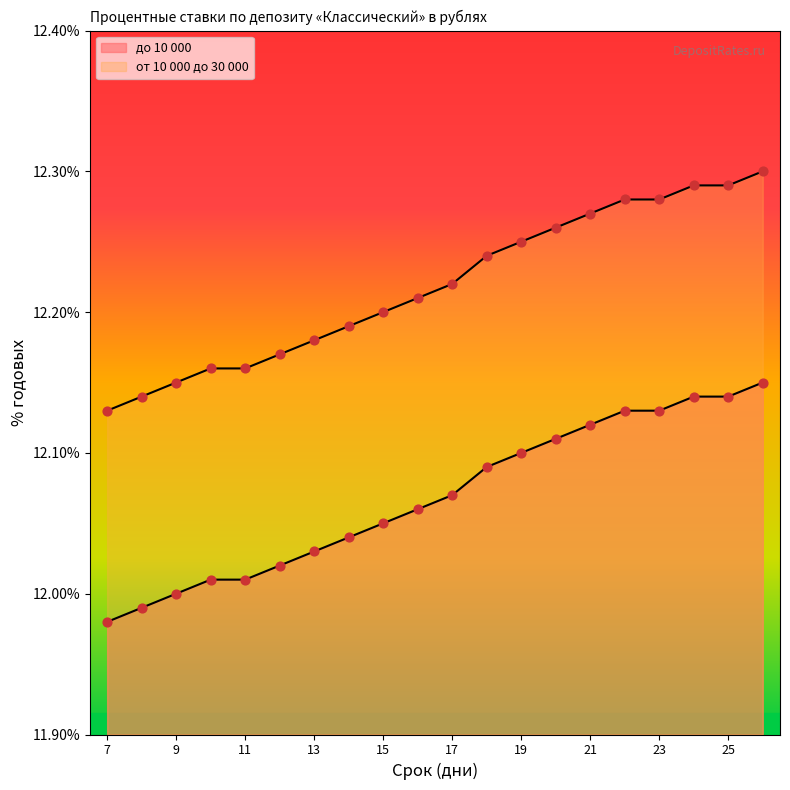

What are all the series names shown in the legend?

до 10 000, от 10 000 до 30 000